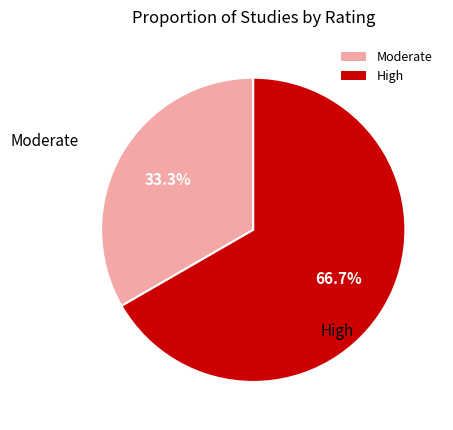

Does High represent more than half of the total?

Yes